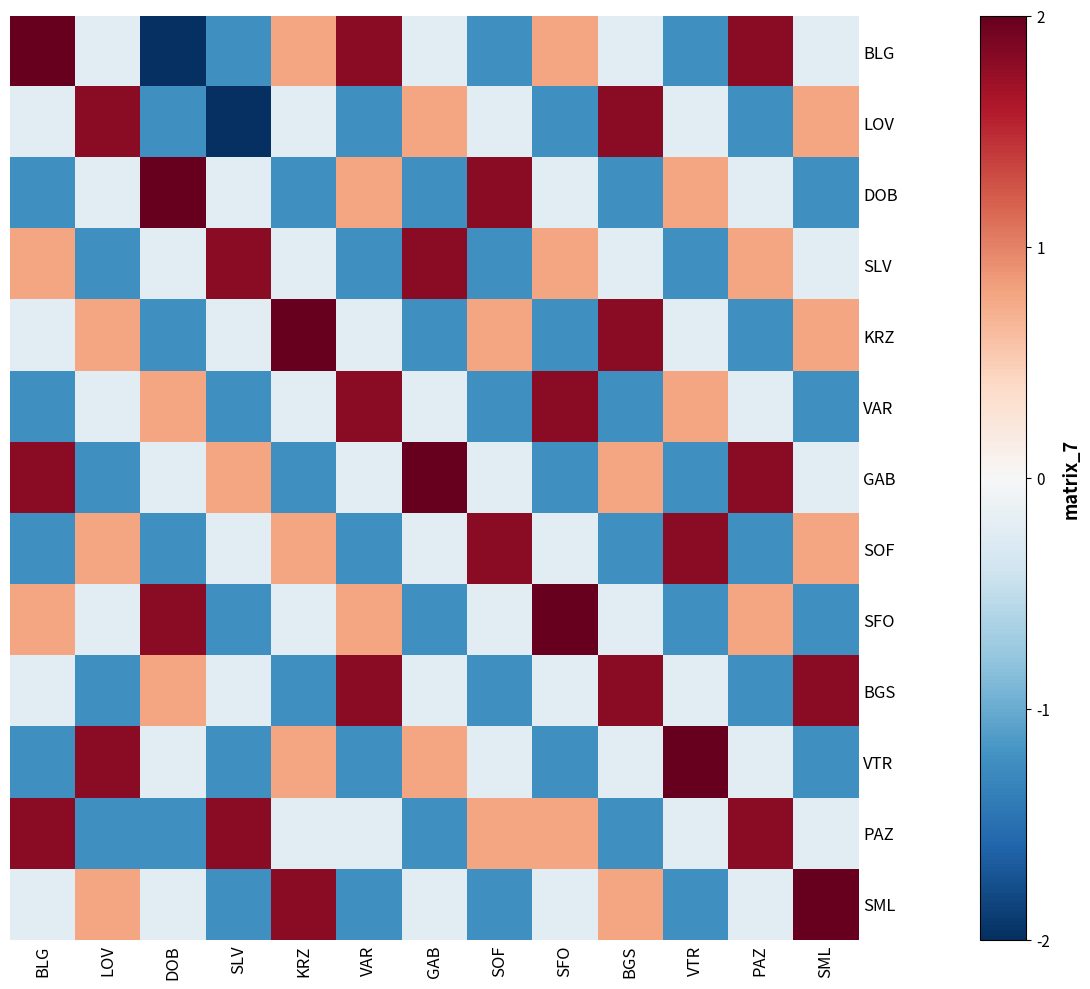

Count the number of categories in the chart.

13